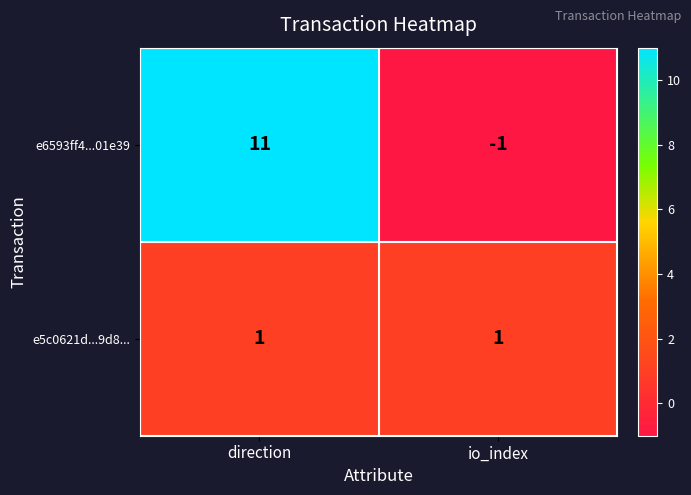

Reading left to right, list all the values displayed in this chart.

e6593ff4...01e39: direction=11	io_index=-1
e5c0621d...9d8...: direction=1	io_index=1